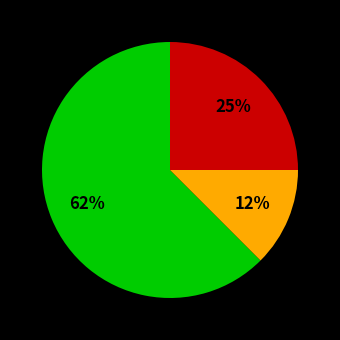

To the nearest percent, what is the average slice percentage?

33%